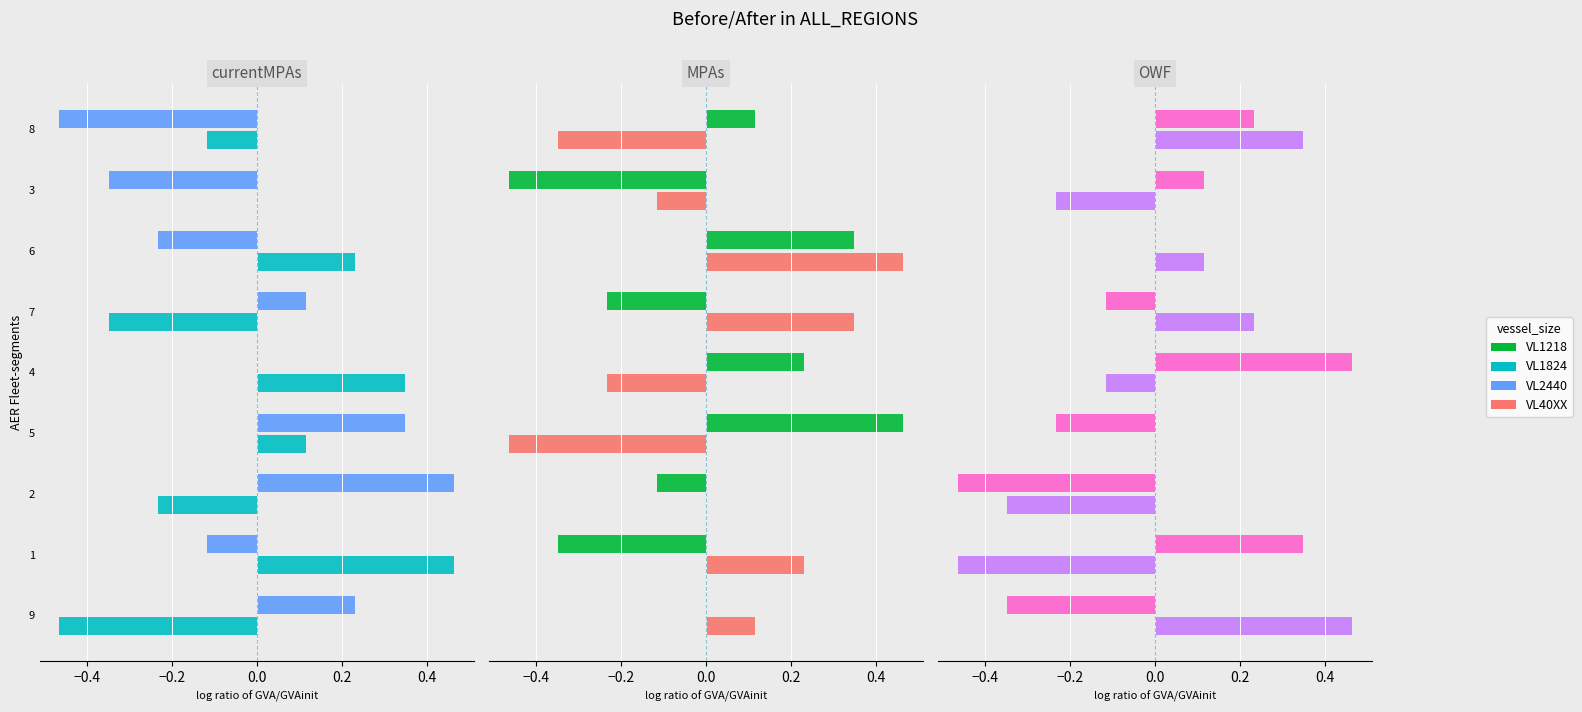

Which series has the largest total across all categories?

VL1824